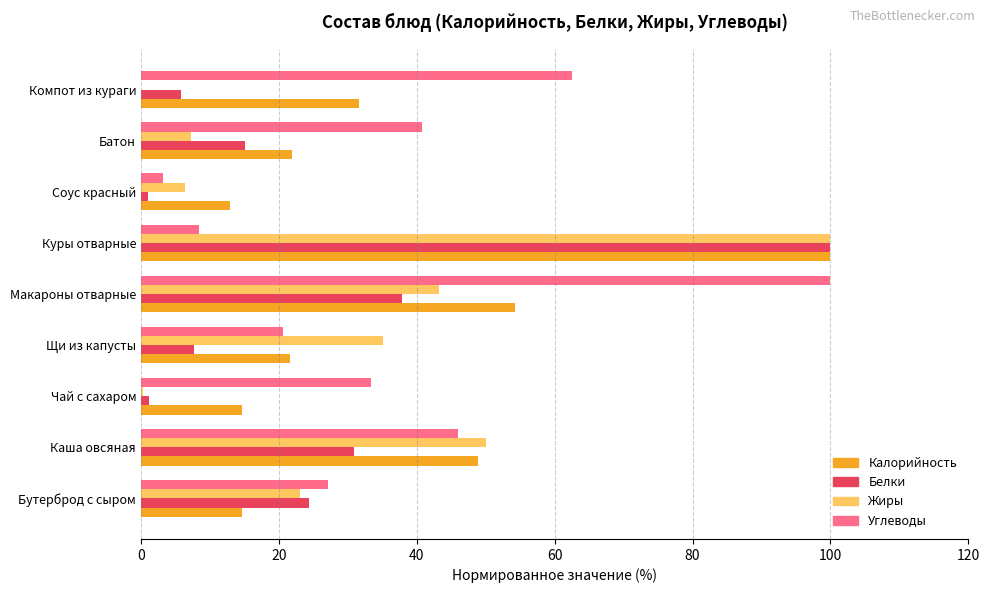

What is the highest value of the Углеводы series?

100.0